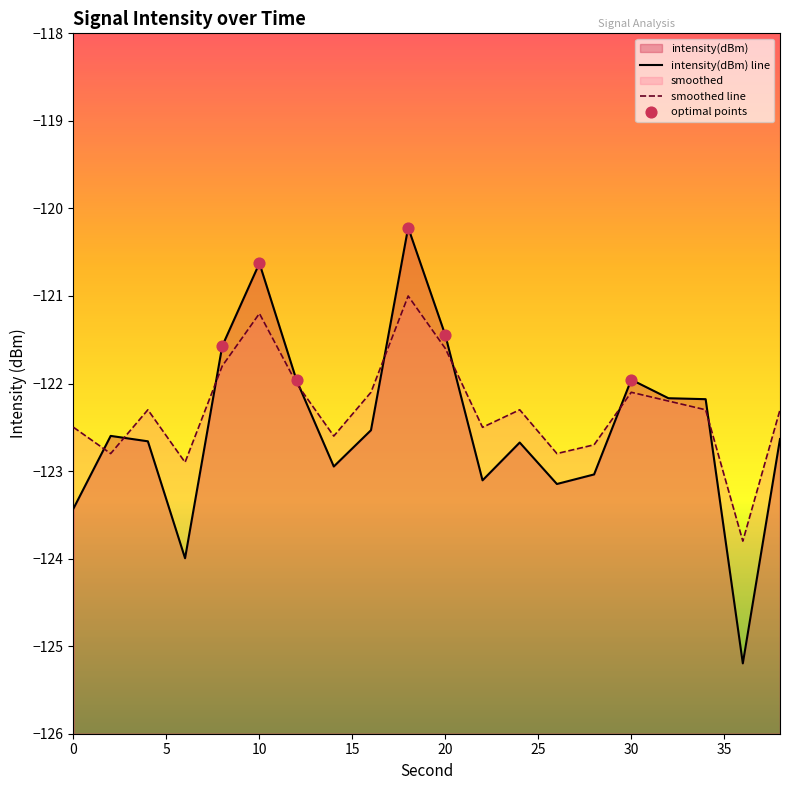

What is the total value across all series at 30?

-244.1